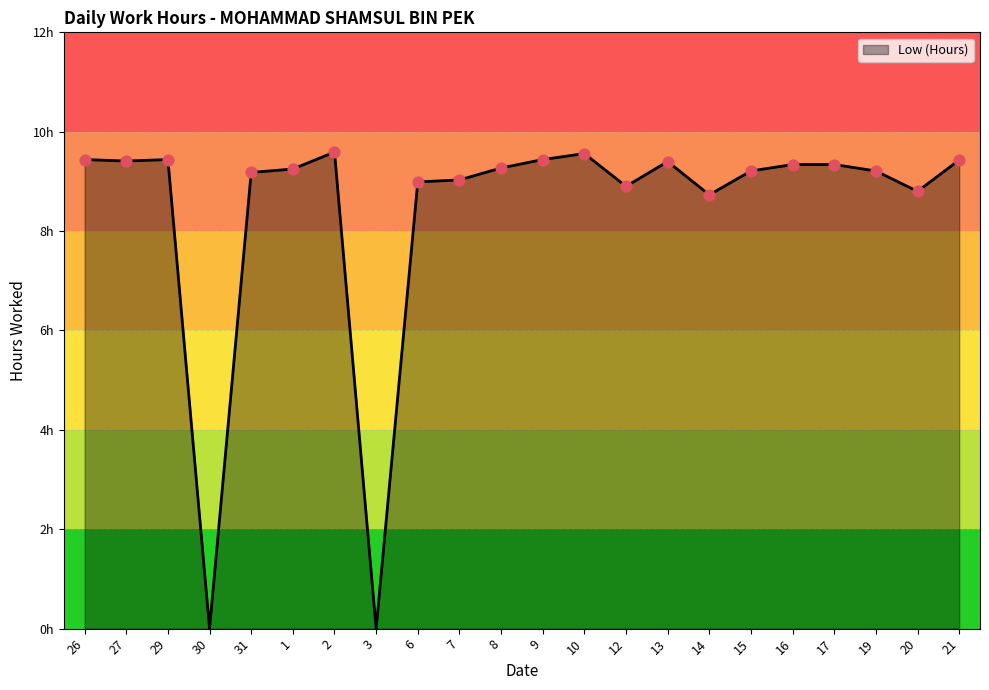

Between 6 and 27, which is larger?

27